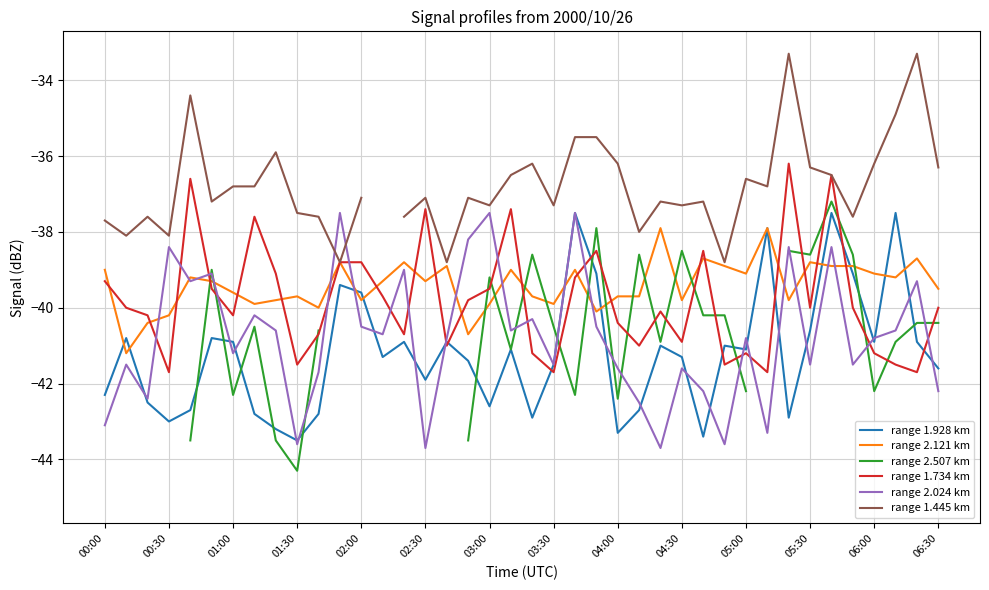

The value of range 1.928 km at 06:30 is -41.6. True or false?

True